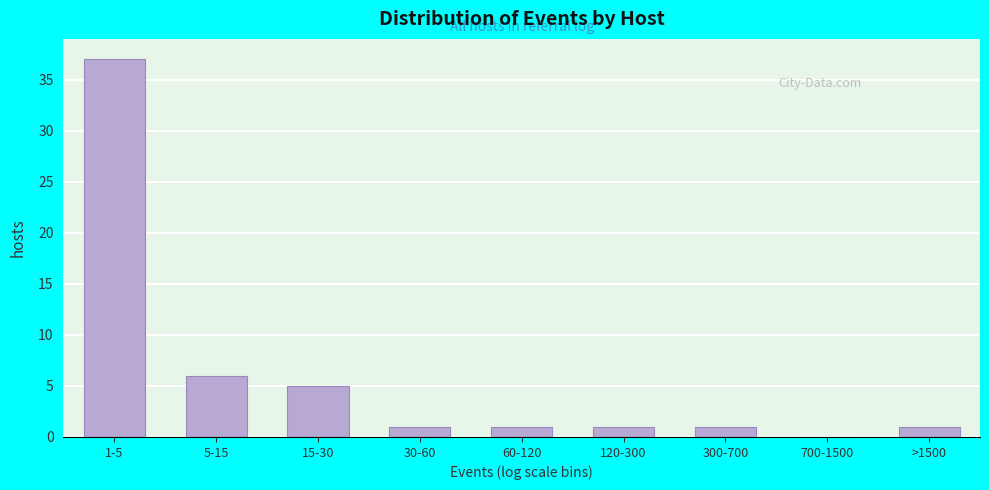

Reading left to right, list all the values displayed in this chart.

1-5=37	5-15=6	15-30=5	30-60=1	60-120=1	120-300=1	300-700=1	700-1500=0	>1500=1